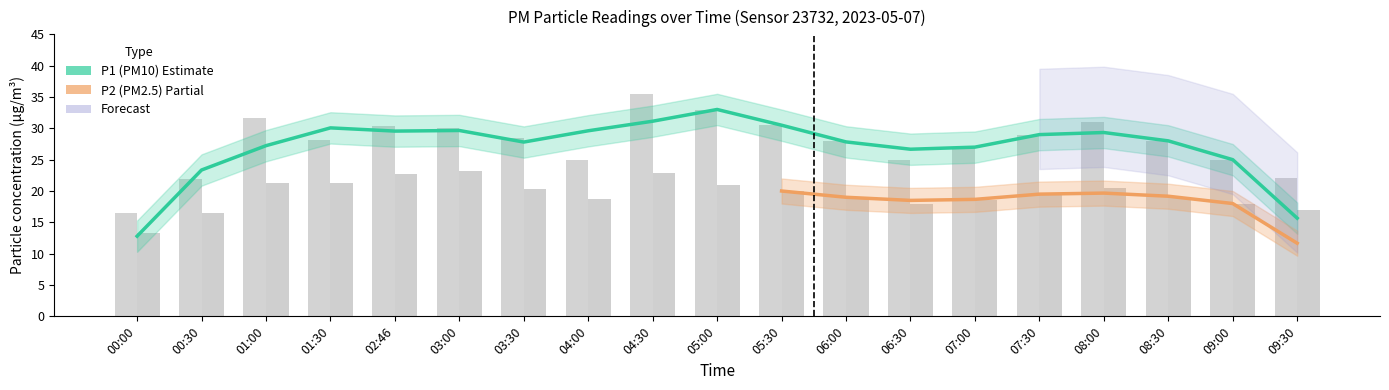

How many data points does each series have?

19